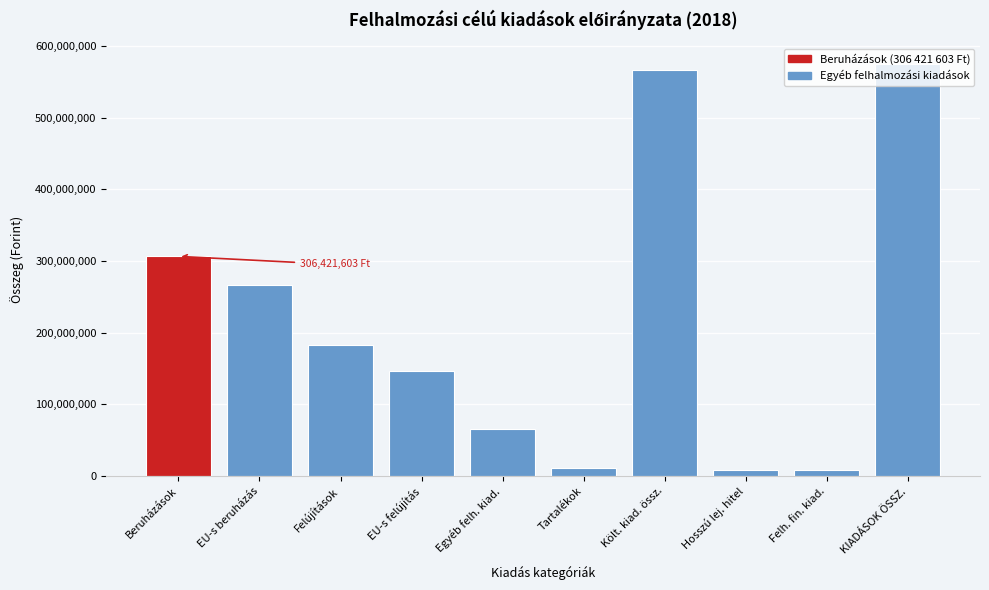

The value at Felújítások is 279911250. True or false?

False